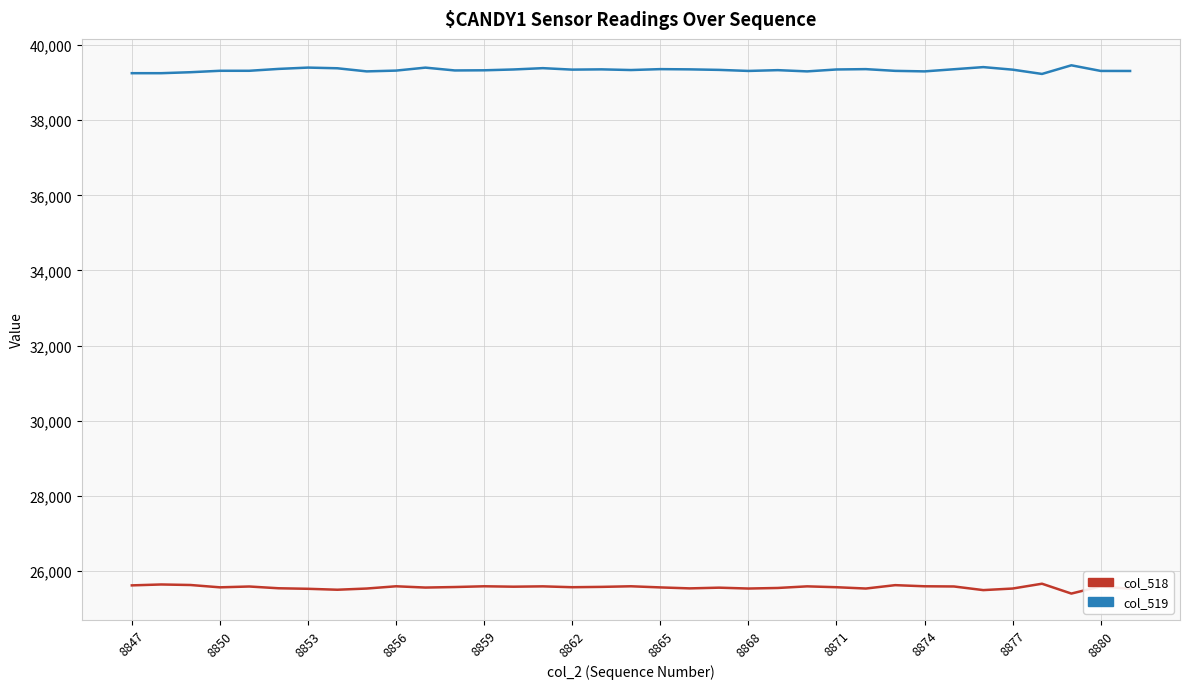

Rank the series by their average value, from highest to lowest.

col_519, col_518